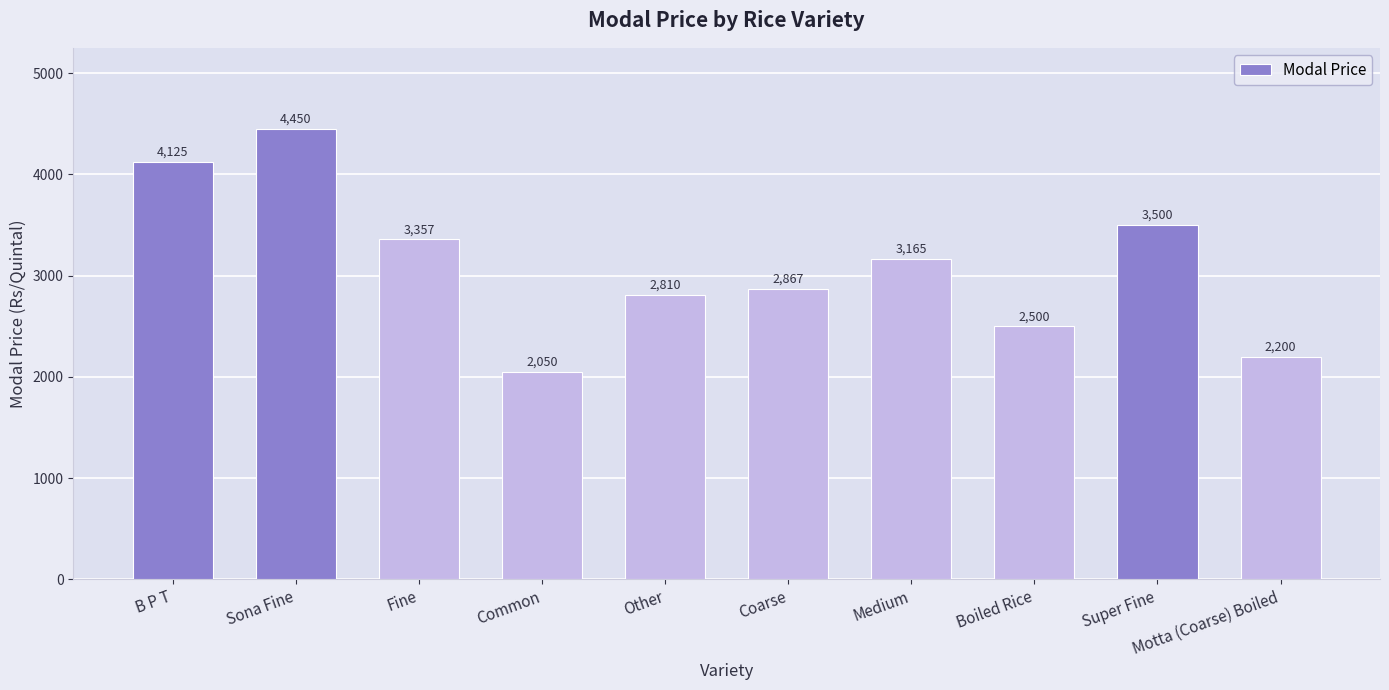

List the labels in order of value, smallest first.

Common, Motta (Coarse) Boiled, Boiled Rice, Other, Coarse, Medium, Fine, Super Fine, B P T, Sona Fine